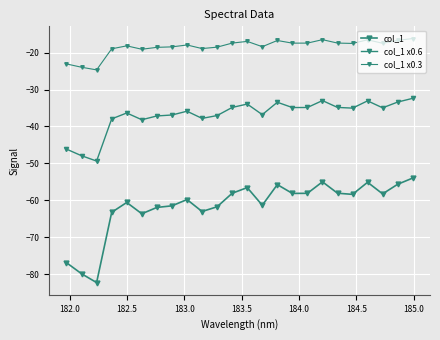

Does the chart have visible grid lines?

Yes